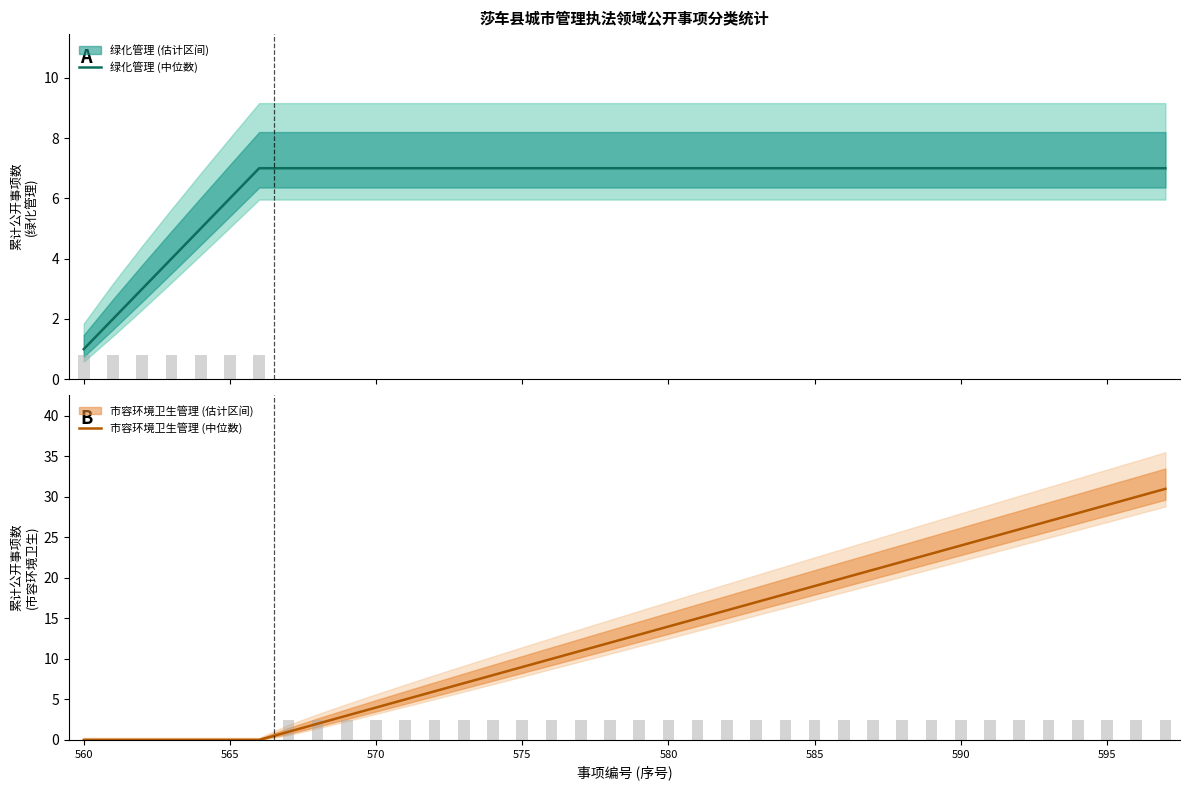

The 市容环境卫生管理 (中位数) series shows 50 at 595. True or false?

False